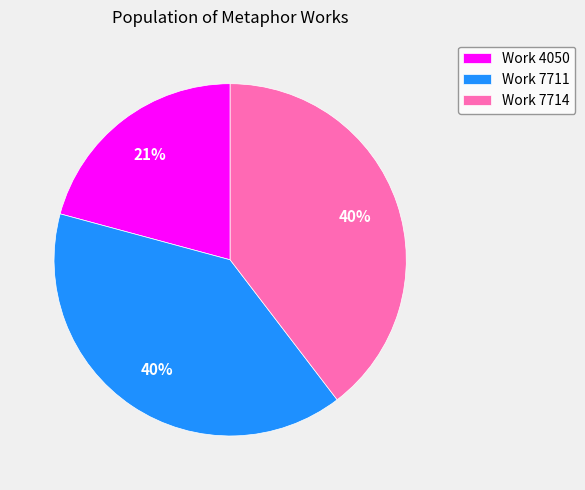

Which has a higher value, Work 4050 or Work 7714?

Work 7714